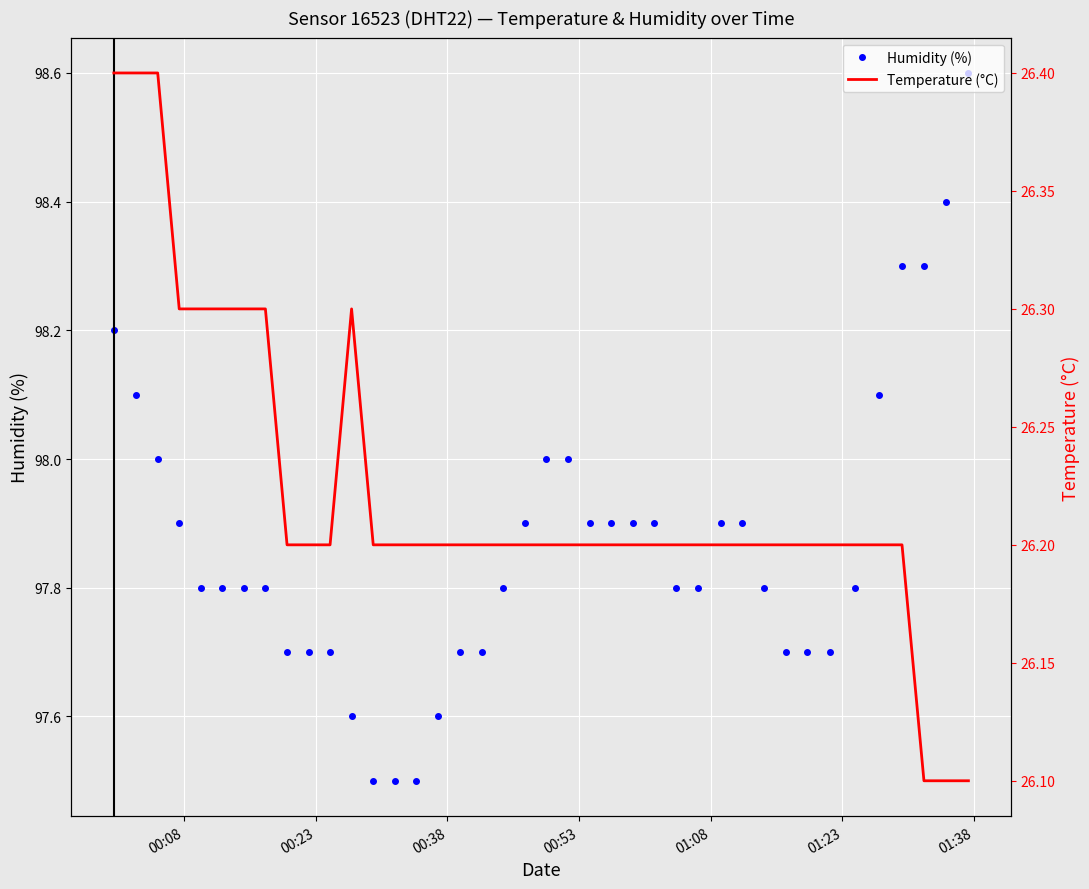

What is the lowest value of the Humidity (%) series?

97.5